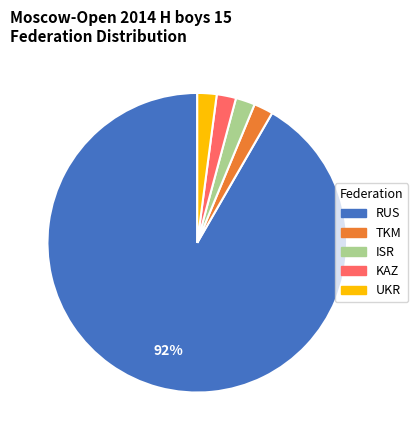

What percentage is the RUS slice, to the nearest percent?

92%